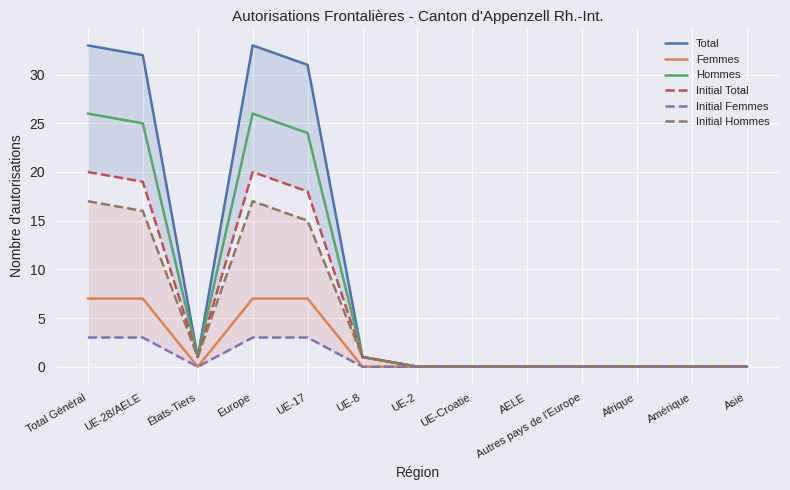

At how many categories does at least one series exceed 32?

2